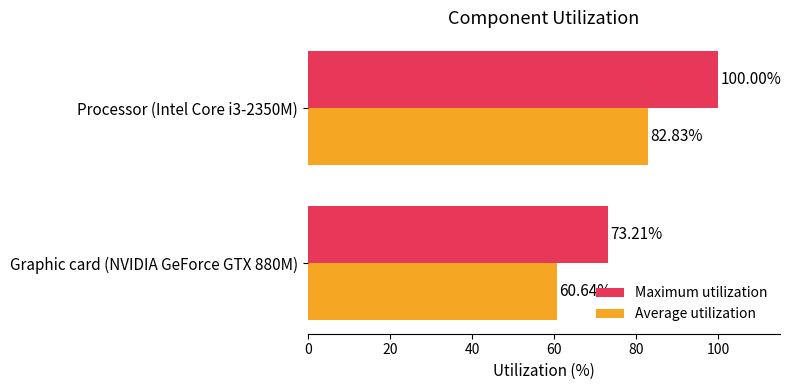

Which series has the widest spread of values?

Maximum utilization